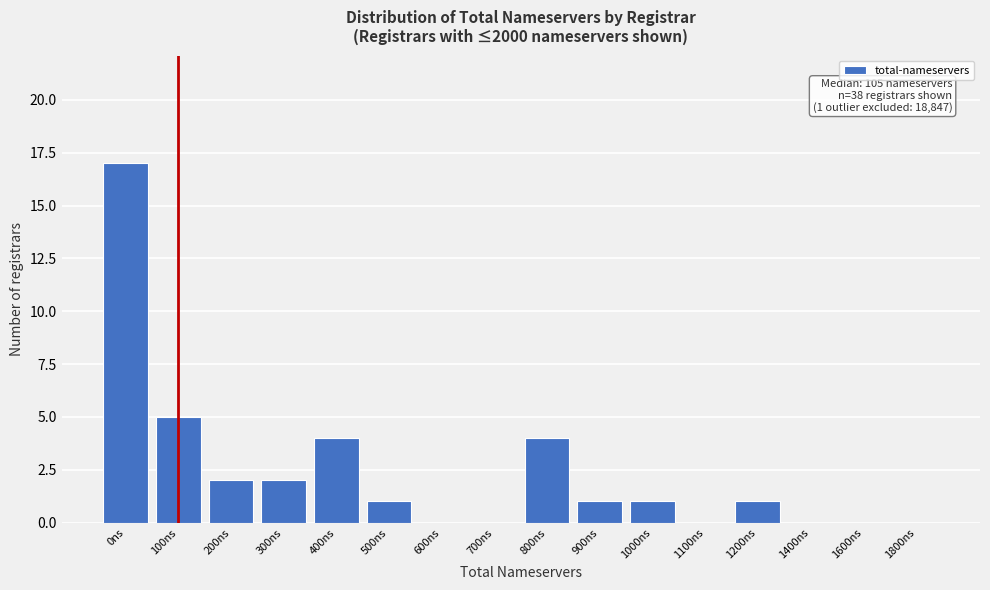

Reading left to right, transcribe all the data shown in this chart.

0ns=17	100ns=5	200ns=2	300ns=2	400ns=4	500ns=1	600ns=0	700ns=0	800ns=4	900ns=1	1000ns=1	1100ns=0	1200ns=1	1400ns=0	1600ns=0	1800ns=0